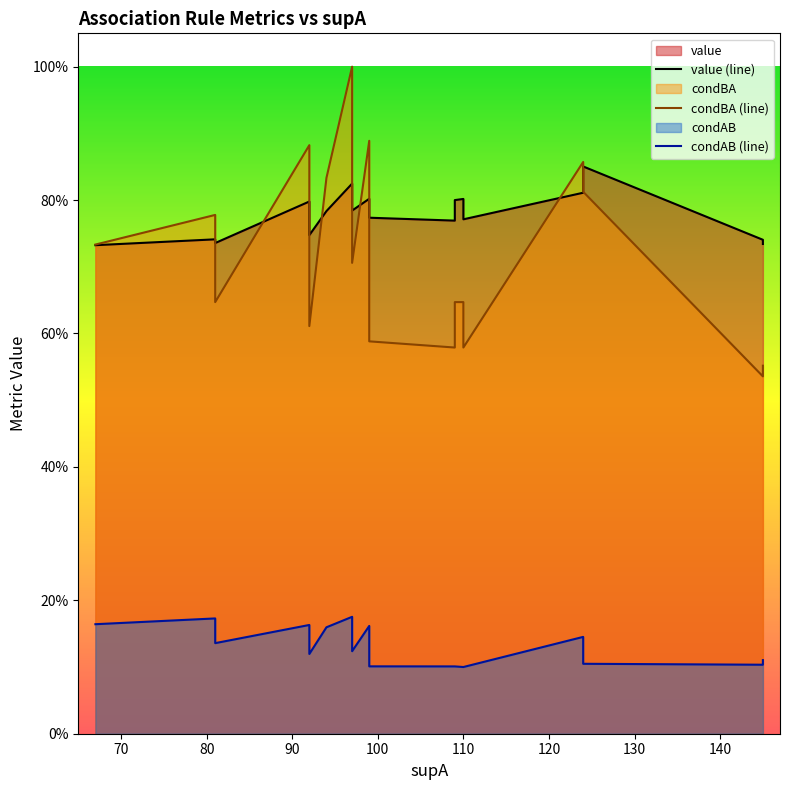

Which series has the largest total across all categories?

value (line)